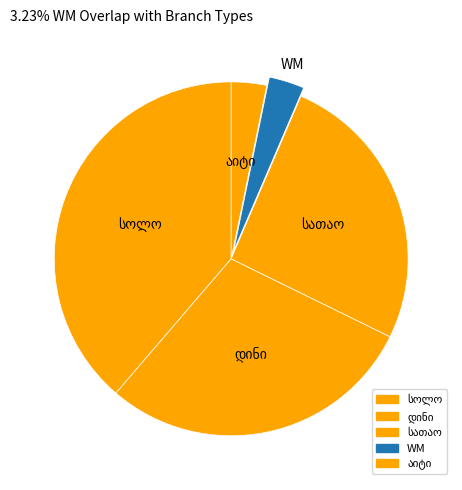

Count the number of slices in the pie.

5